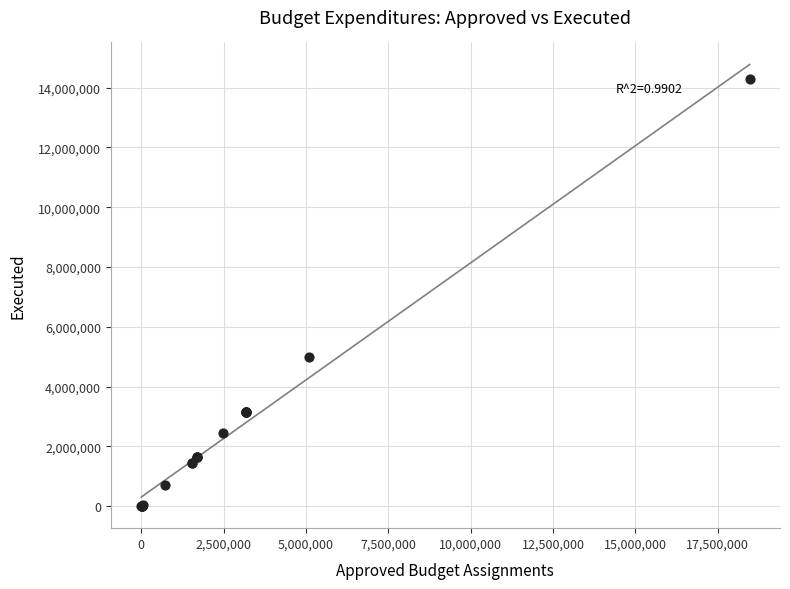

What Y value in the scatter plot is closest to 7144215?

4974935.9